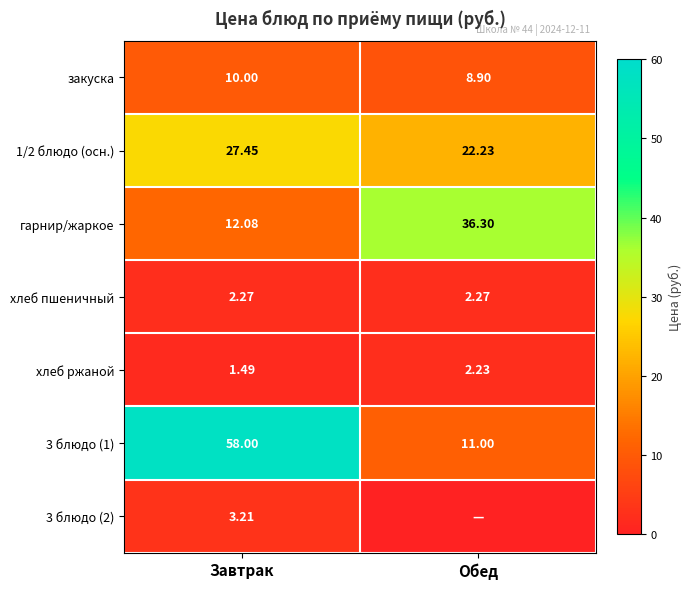

What is the difference between the highest and lowest values at Завтрак?

56.5